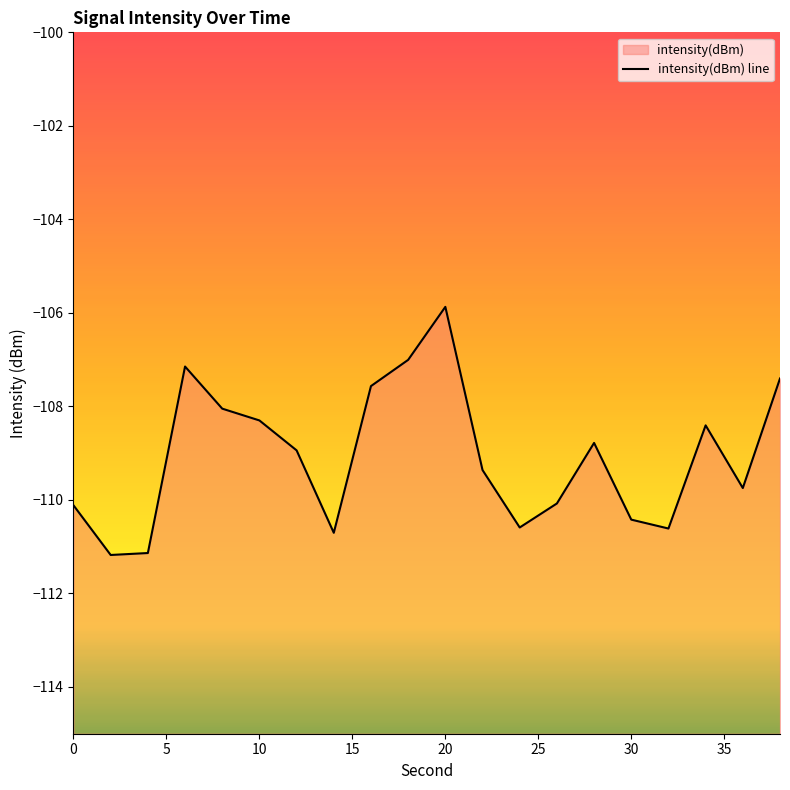

Reading right to left, what are all the values shown in this chart?

-107.4	-109.7	-108.4	-110.6	-110.4	-108.8	-110.1	-110.6	-109.4	-105.9	-107.0	-107.6	-110.7	-108.9	-108.3	-108.0	-107.1	-111.1	-111.2	-110.1